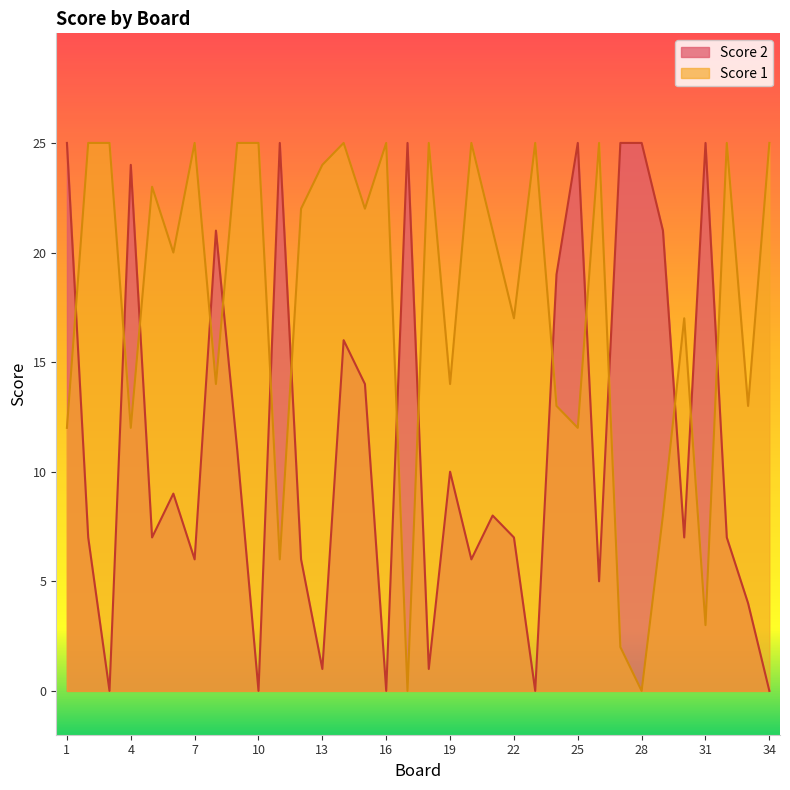

At which category is the sum across all series the highest?

14